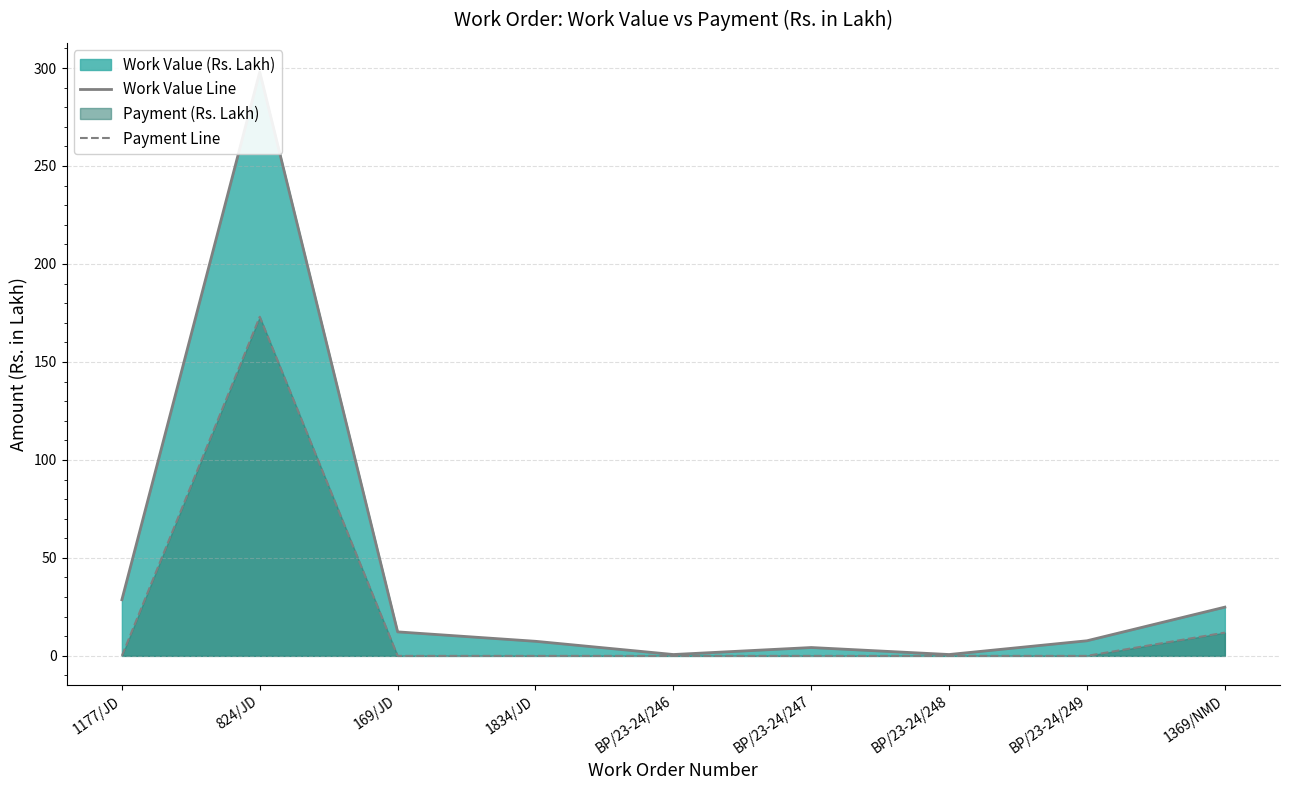

What is the difference between the highest and lowest values at BP/23-24/249?

7.7